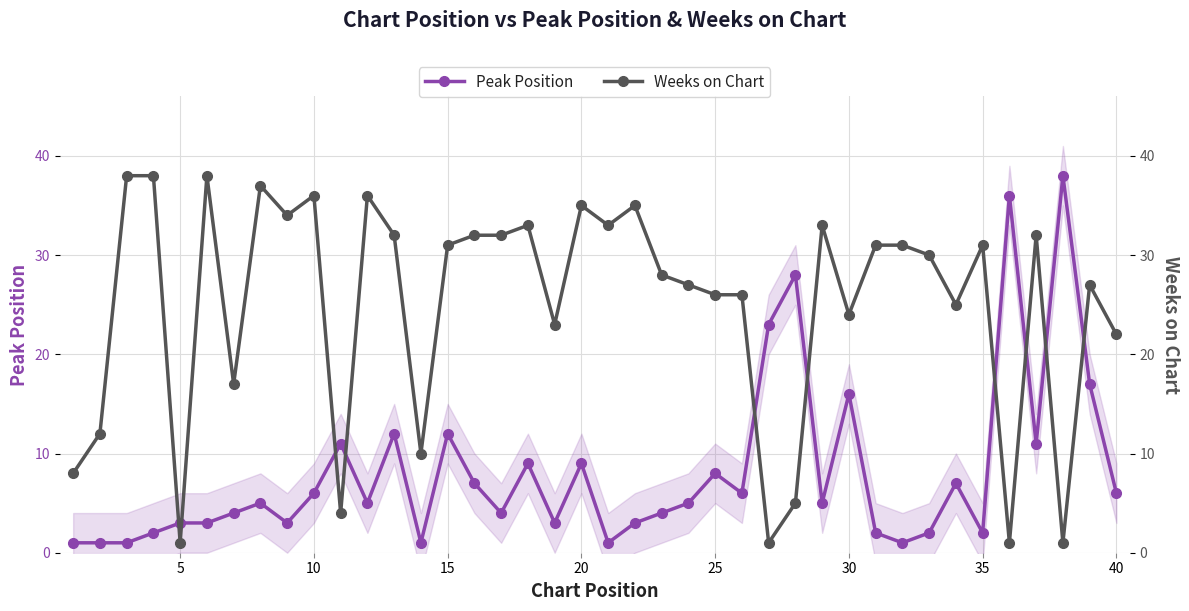

Which series has the largest total across all categories?

Weeks on Chart